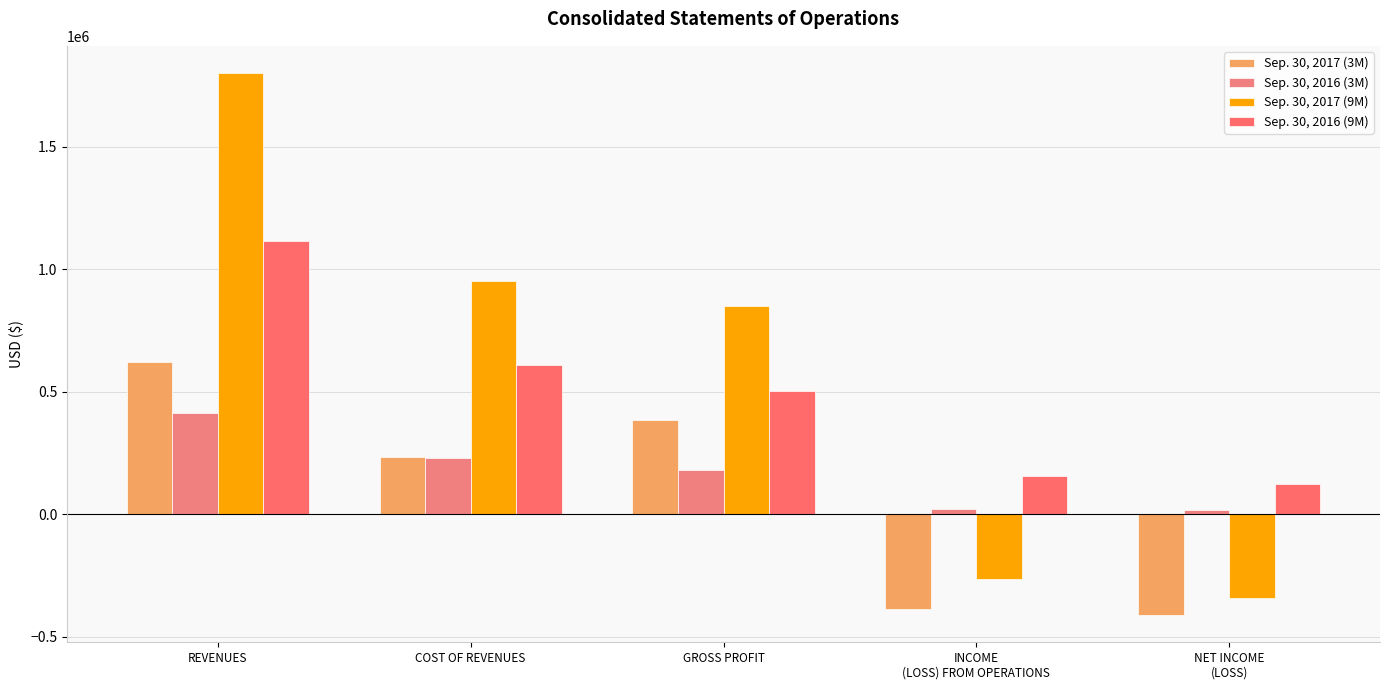

True or false: Sep. 30, 2017 (9M) has a value of 848650 at GROSS PROFIT.

True